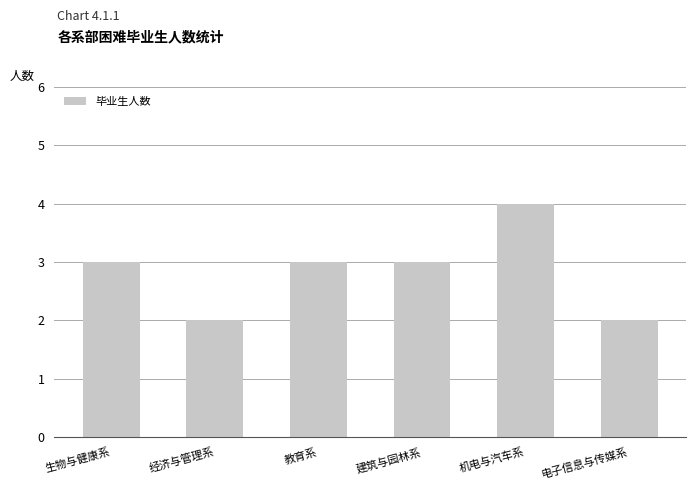

Which label corresponds to the largest value in the chart?

机电与汽车系